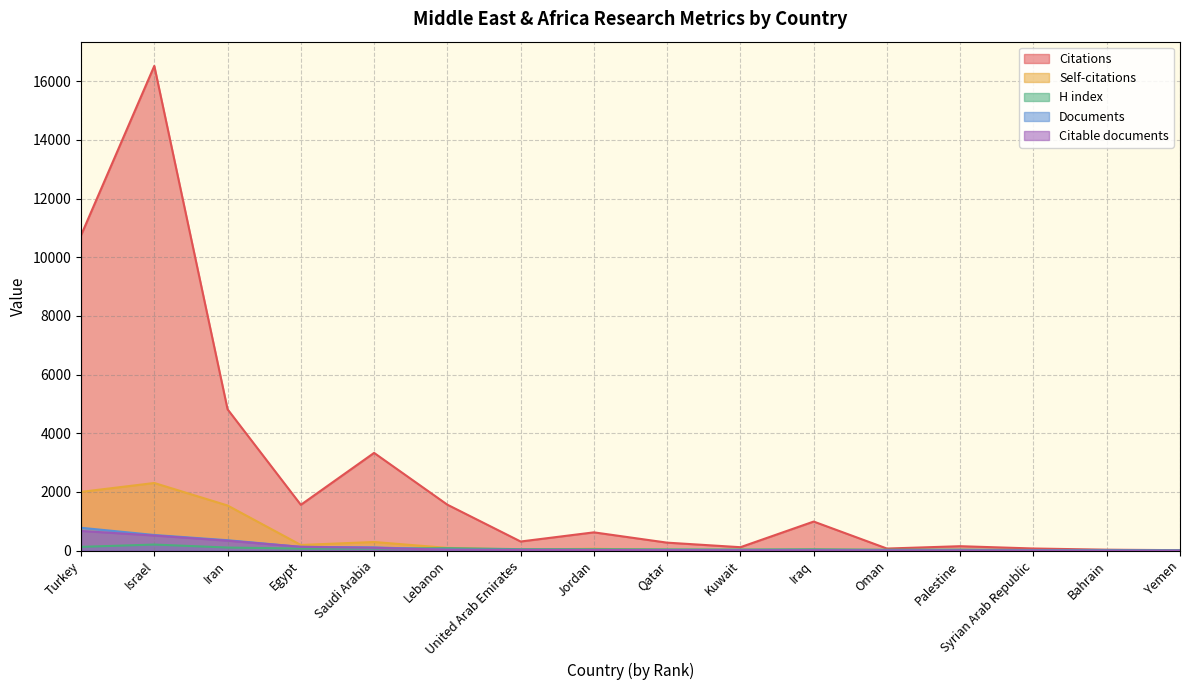

At how many categories does at least one series exceed 3892?

3